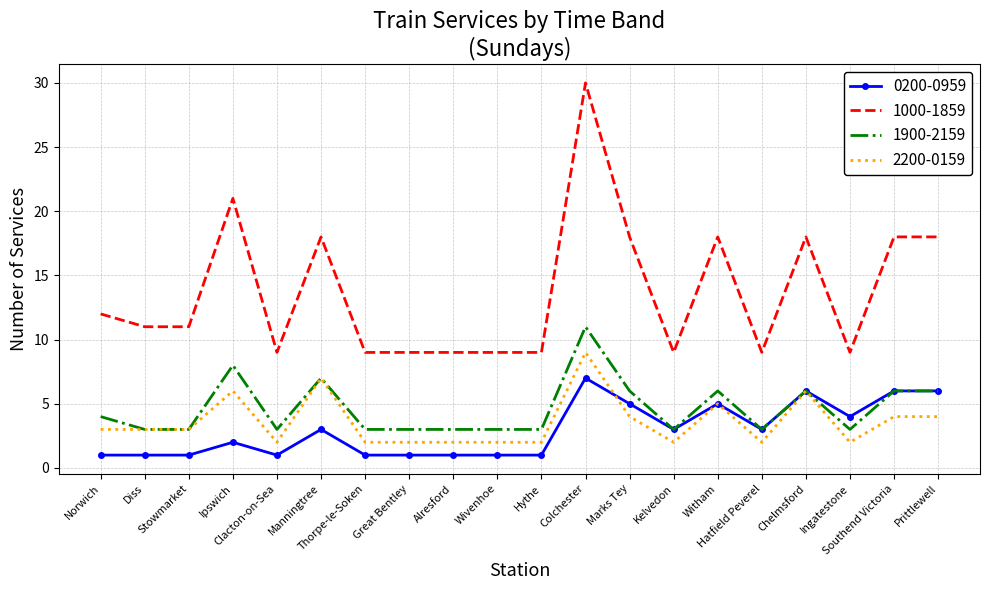

Rank the series by their maximum value, from lowest to highest.

0200-0959, 2200-0159, 1900-2159, 1000-1859